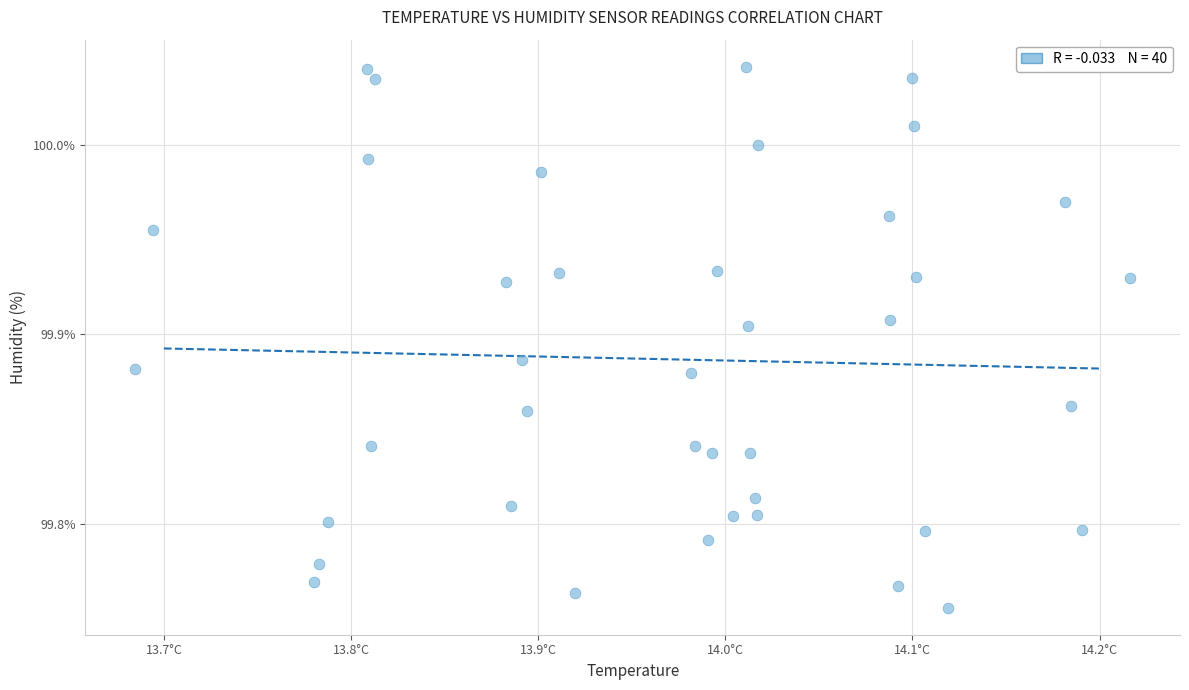

What is the range of Y values (max minus min)?

0.3